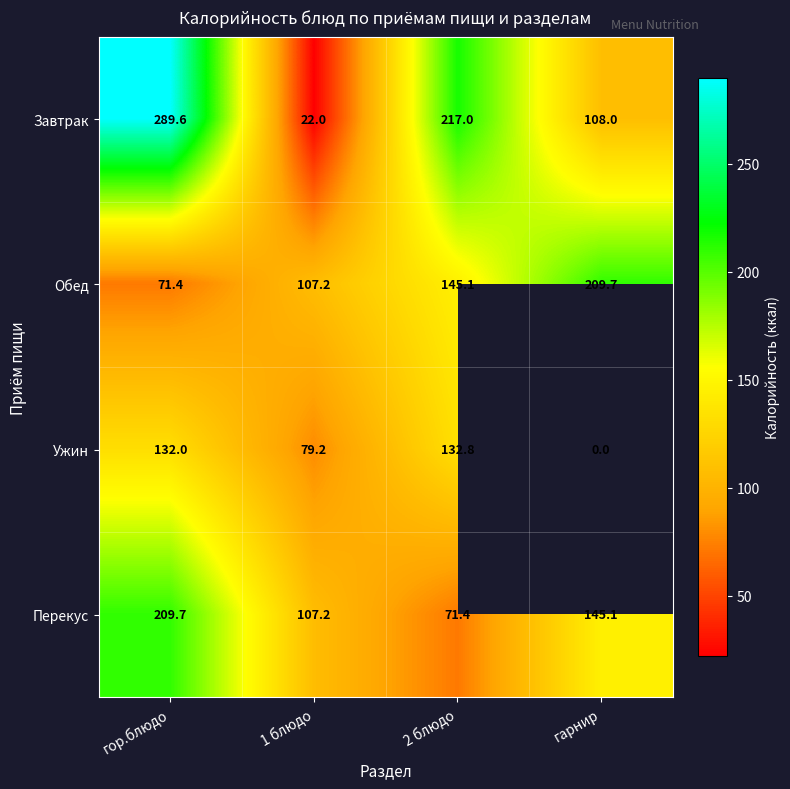

Which category has the lowest value in the Обед series?

гор.блюдо